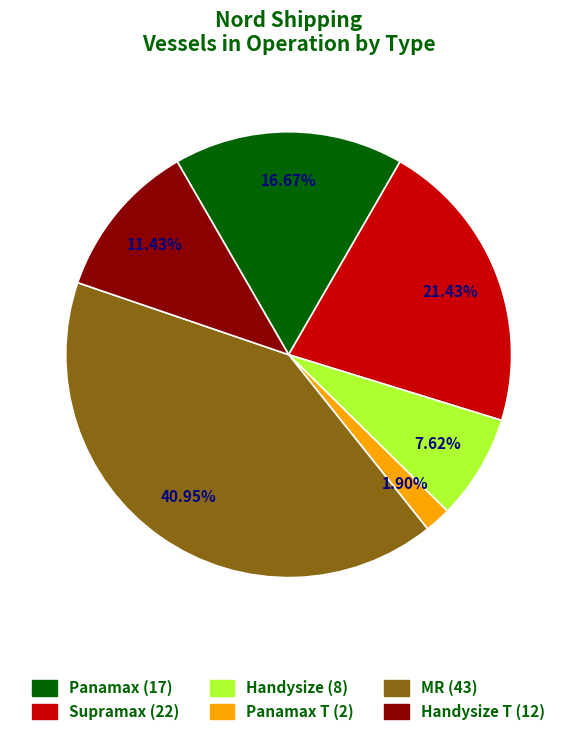

Rank the categories by value from highest to lowest.

MR, Supramax, Panamax, Handysize T, Handysize, Panamax T